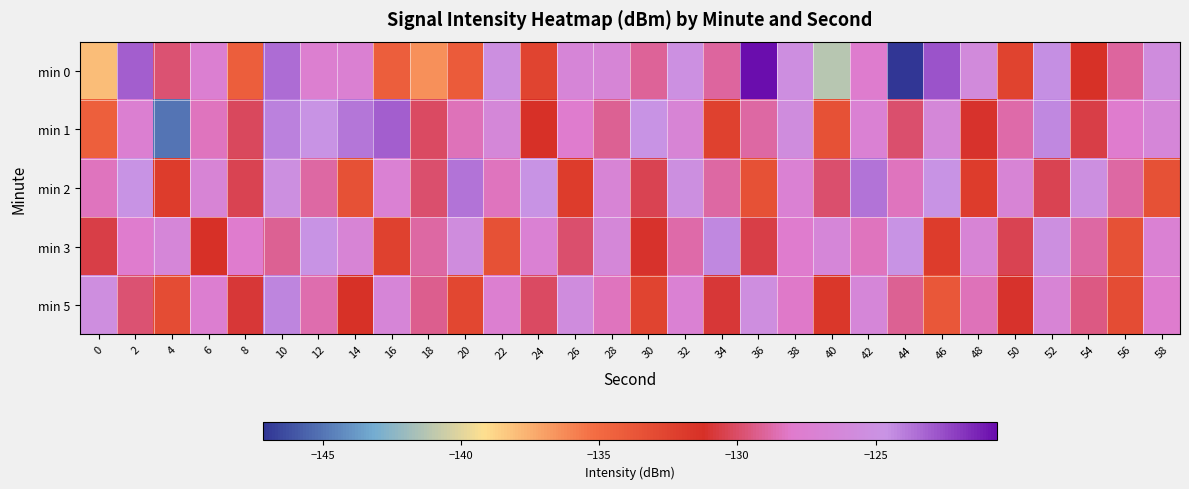

What is the spread (max minus min) of values at 48?

6.2